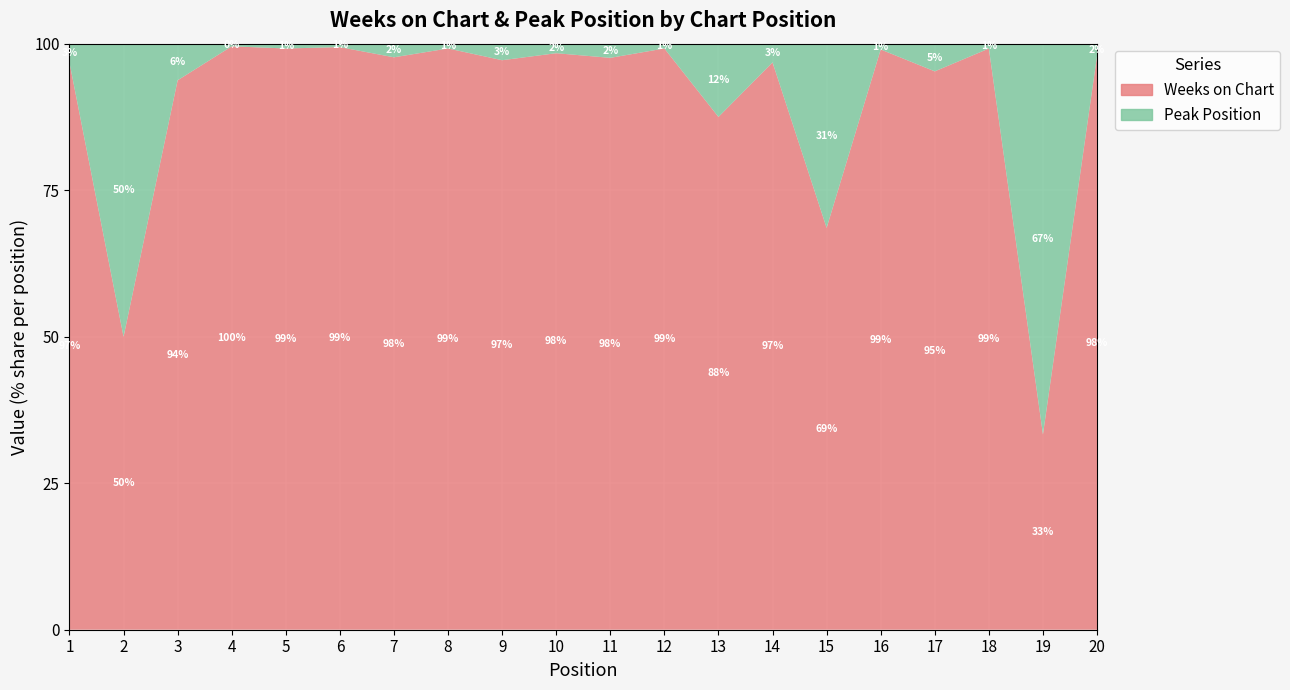

Reading right to left, extract all data points from this chart.

Weeks on Chart: 47	5	240	242	100	24	242	14	242	242	242	241	242	84	169	242	221	15	2	30
Peak Position: 1	10	2	12	1	11	8	2	2	6	4	7	2	2	1	2	1	1	2	1